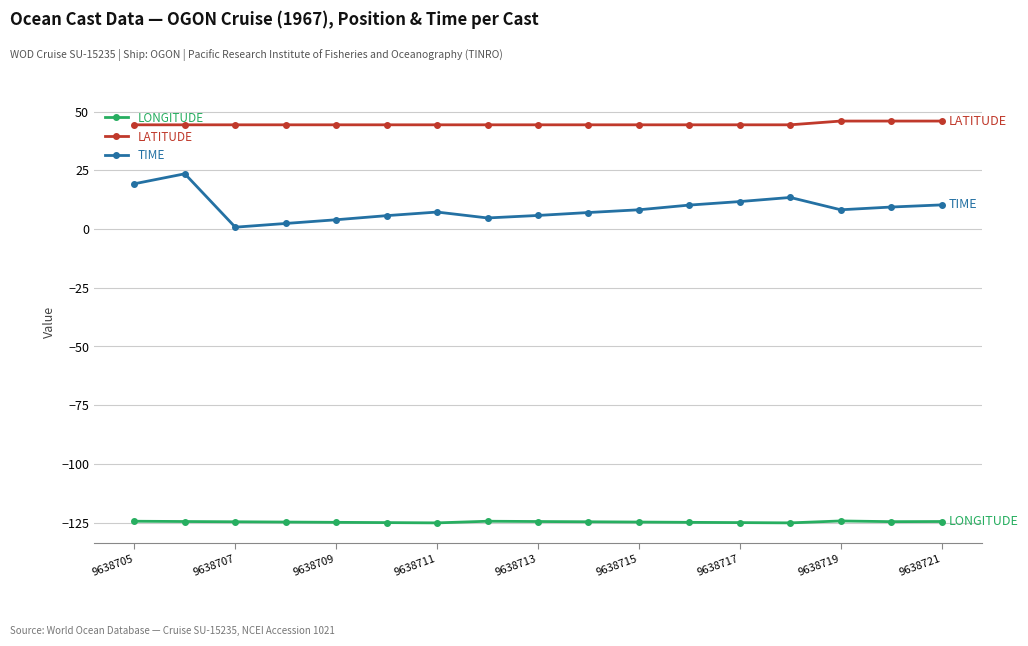

True or false: LONGITUDE and TIME intersect in this chart.

False